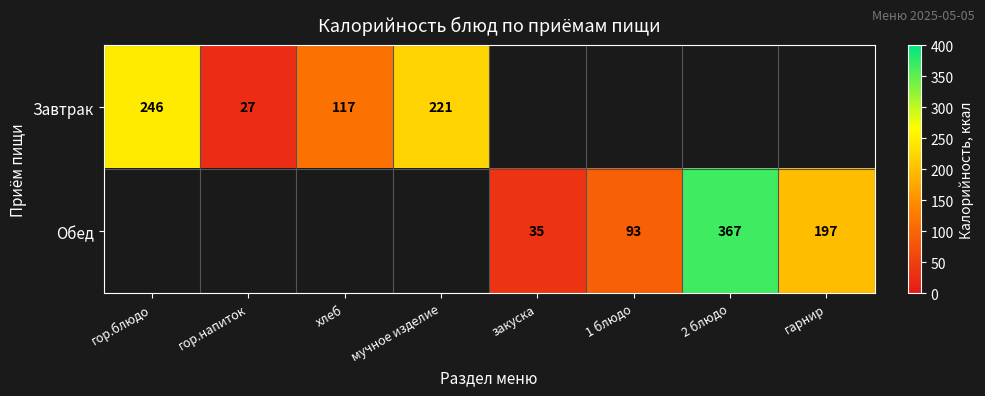

The Обед series shows 93 at 1 блюдо. True or false?

True